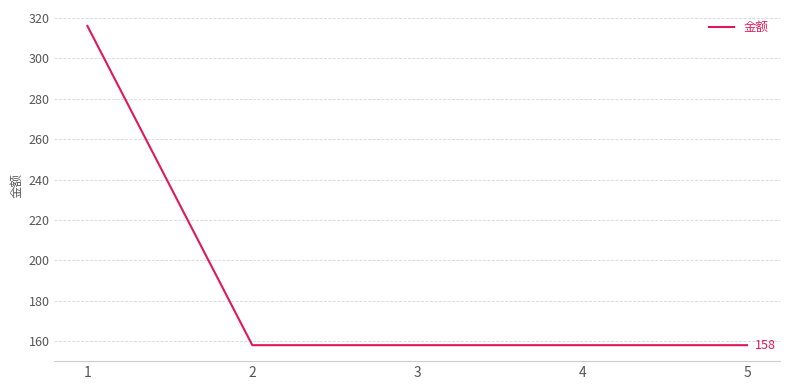

Reading left to right, list all the values displayed in this chart.

1=316	2=158	3=158	4=158	5=158